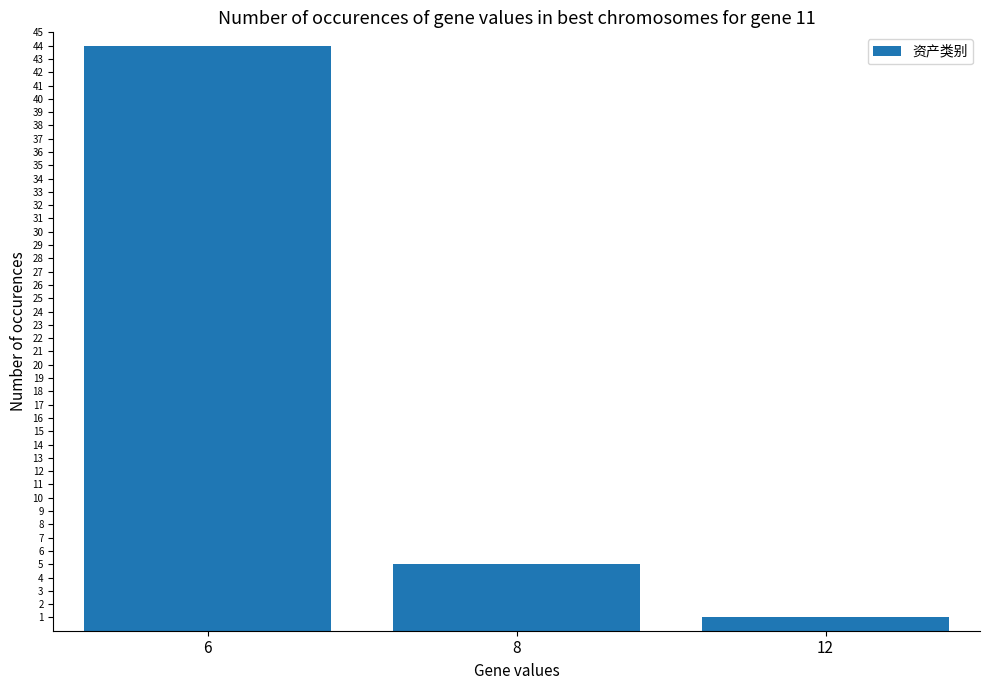

Rank the categories by value from highest to lowest.

6, 8, 12